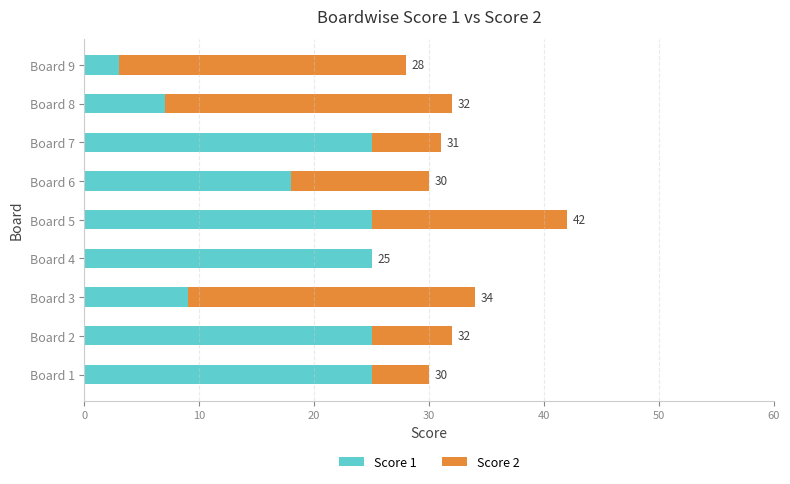

Which series has the widest spread of values?

Score 2